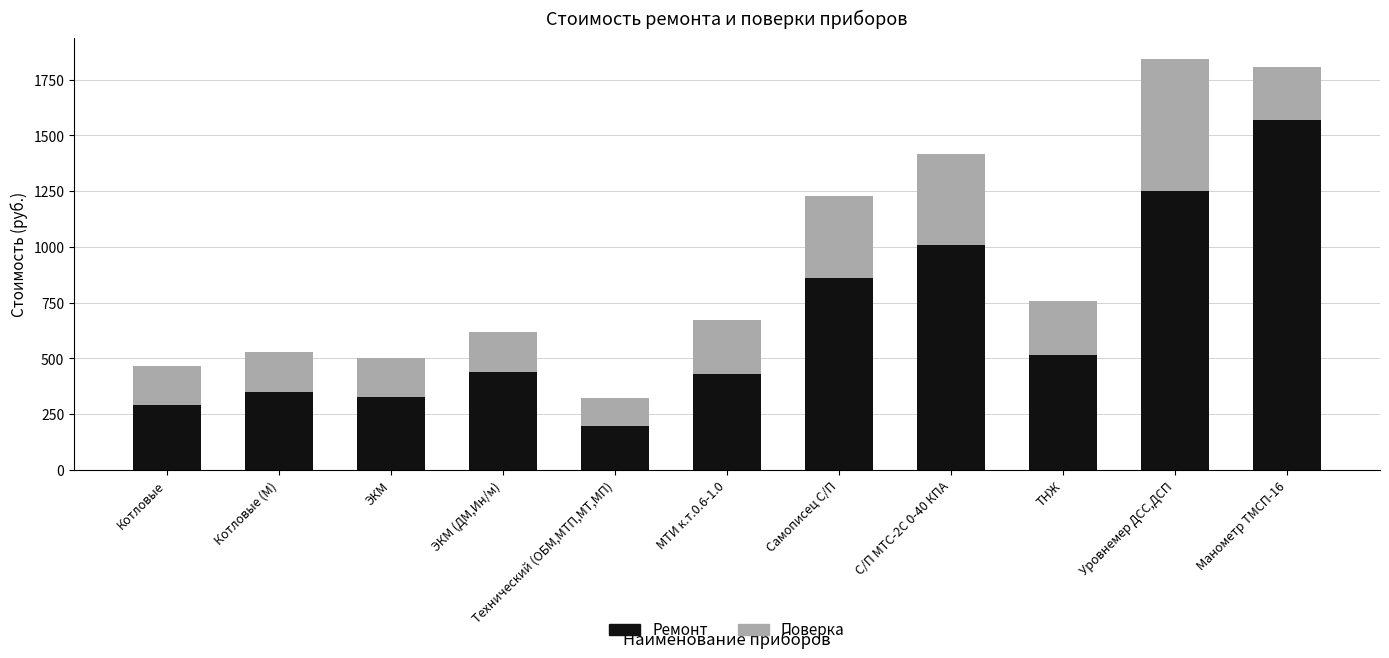

What is the total value across all series at Технический (ОБМ,МТП,МТ,МП)?

324